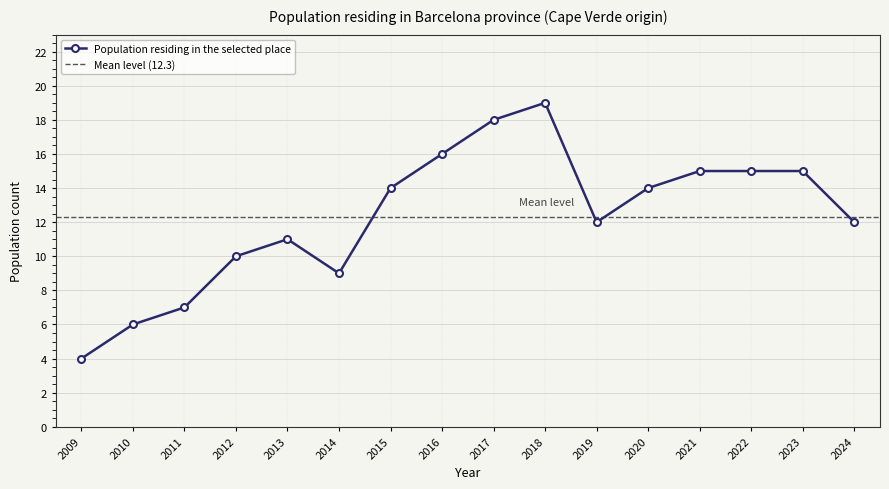

Rank the categories by value from lowest to highest.

2009, 2010, 2011, 2014, 2012, 2013, 2019, 2024, 2015, 2020, 2021, 2022, 2023, 2016, 2017, 2018